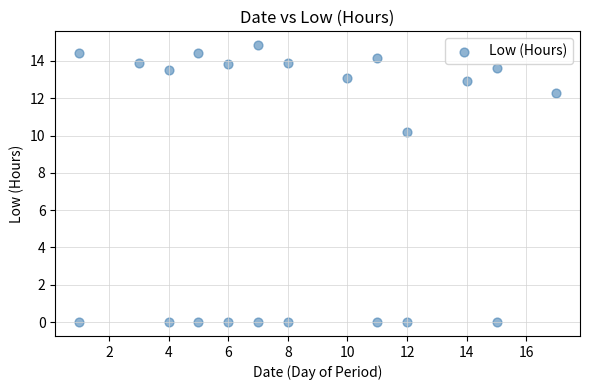

What Y value in the scatter plot is closest to 7?

10.2